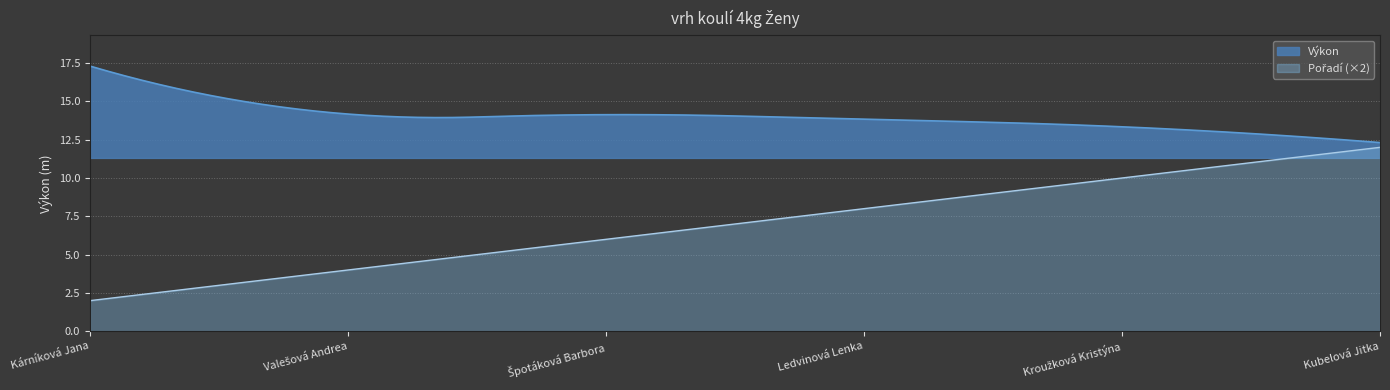

How many values in the Pořadí series exceed 4?

2